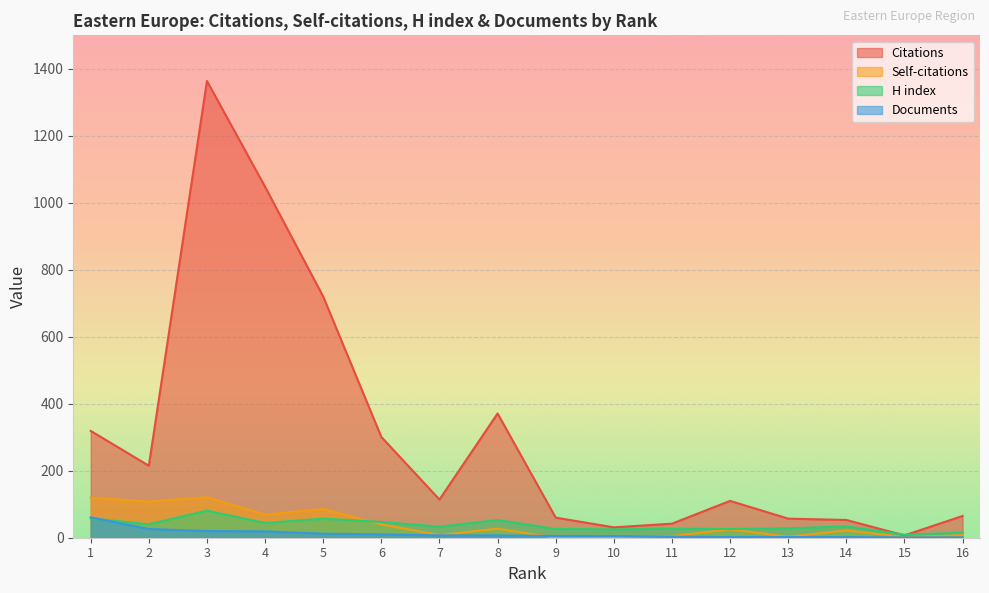

What is the difference between the Self-citations values at 7 and 4?

61